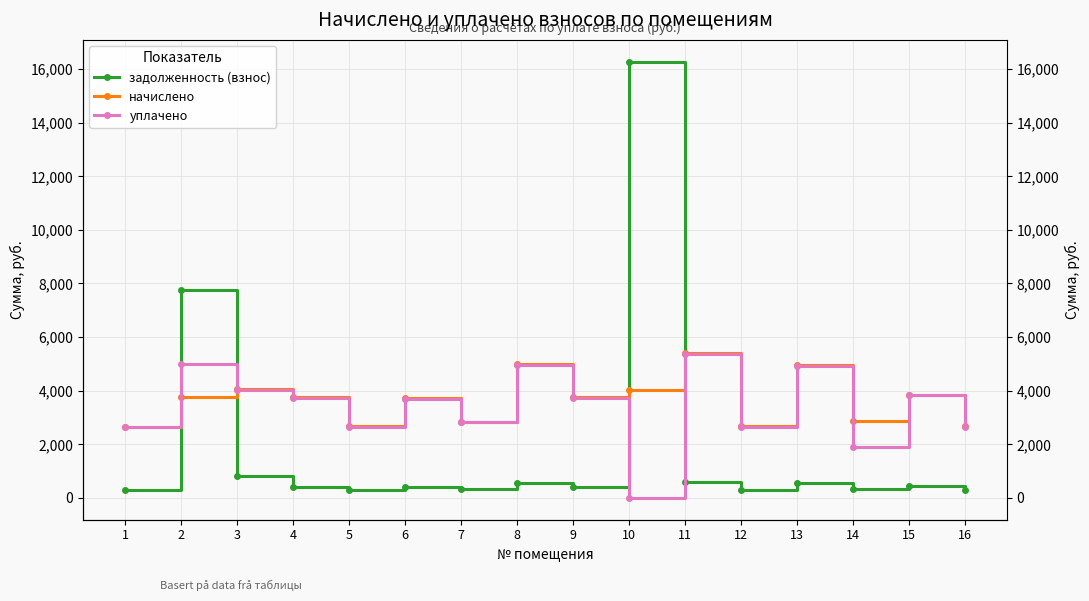

At how many categories does at least one series exceed 3223?

10